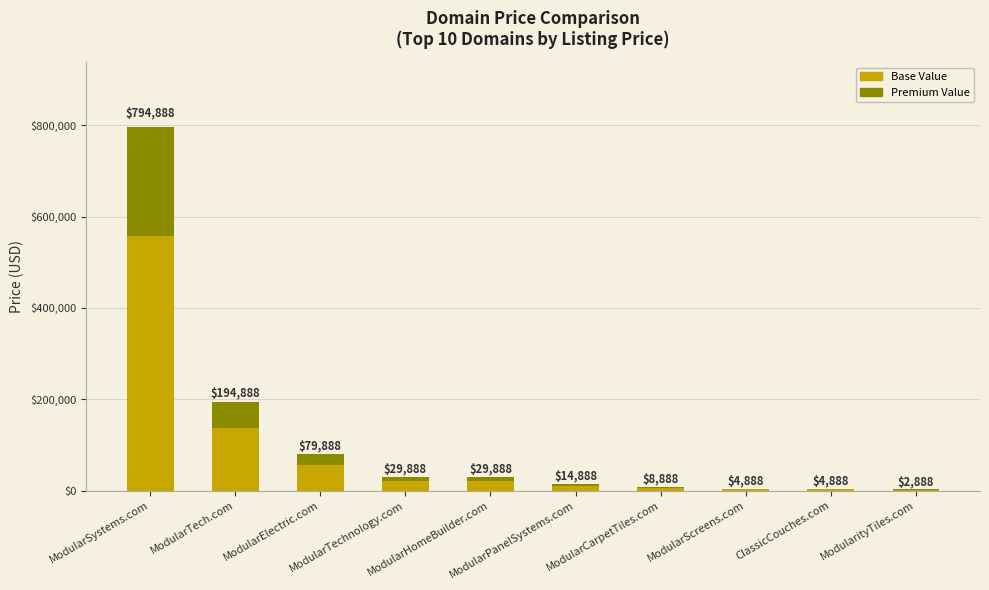

Does the chart contain stacked bars?

Yes